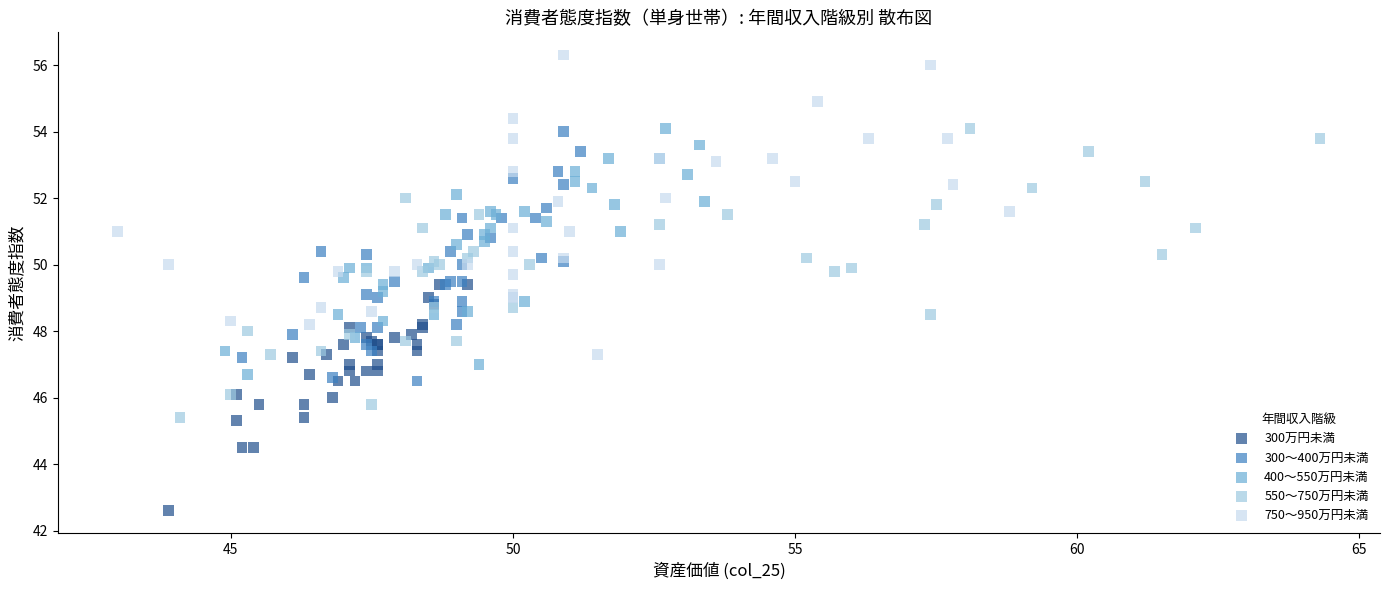

Which series reaches the maximum Y coordinate?

750～950万円未満